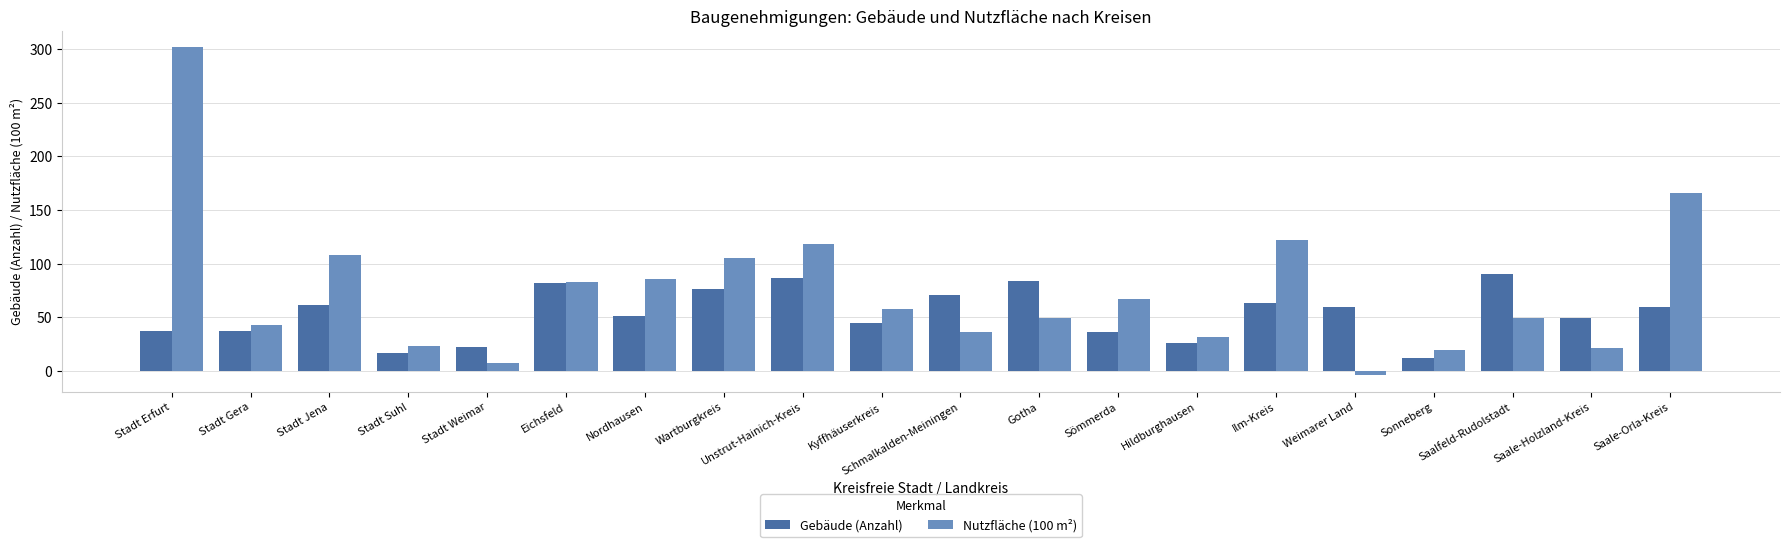

At which label does Gebäude (Anzahl) first exceed 60?

Stadt Jena